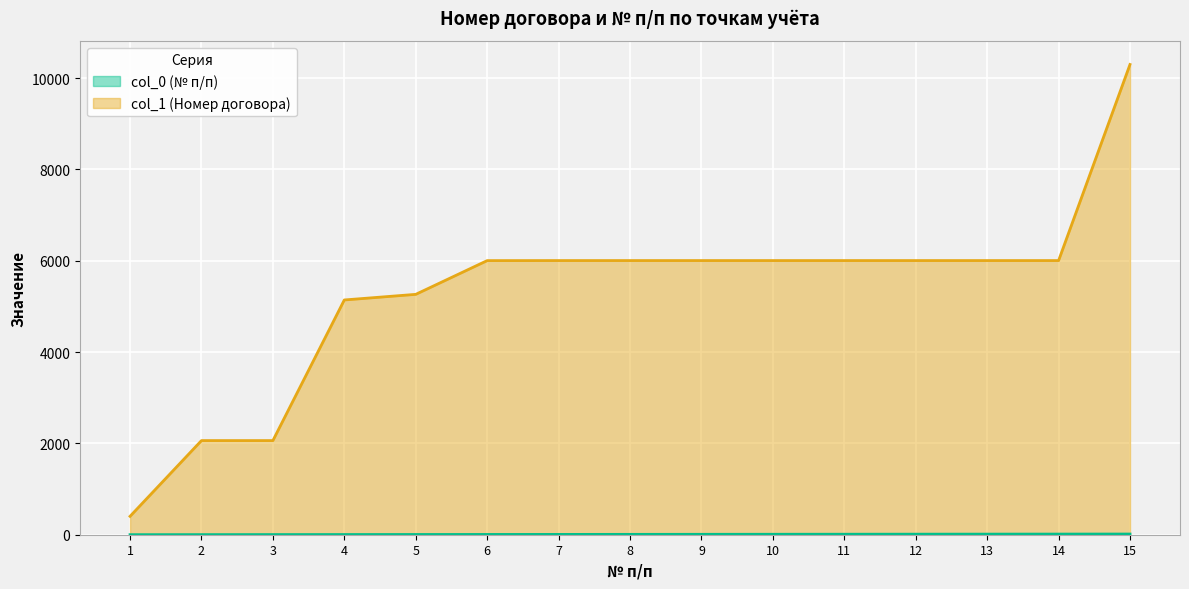

At which label does col_0 (№ п/п) first exceed 8?

9